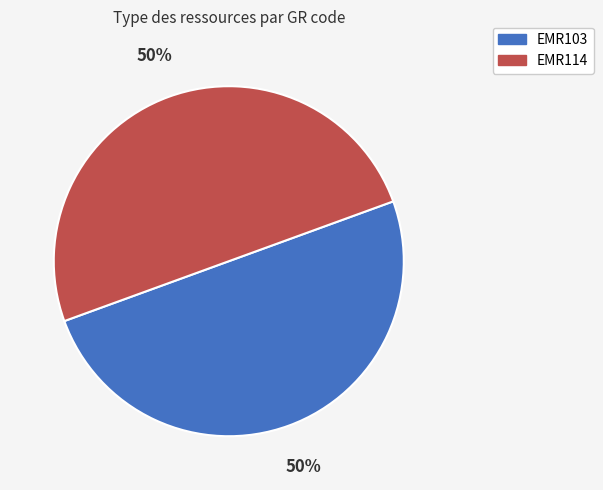

True or false: EMR114 accounts for 50% of the total.

True